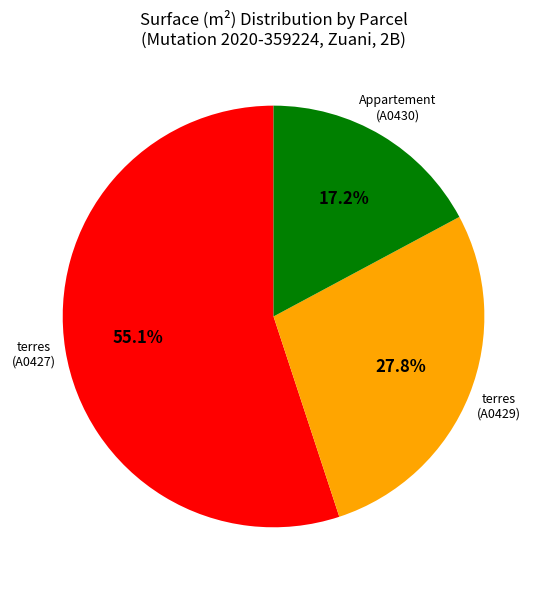

Count the number of slices in the pie.

3